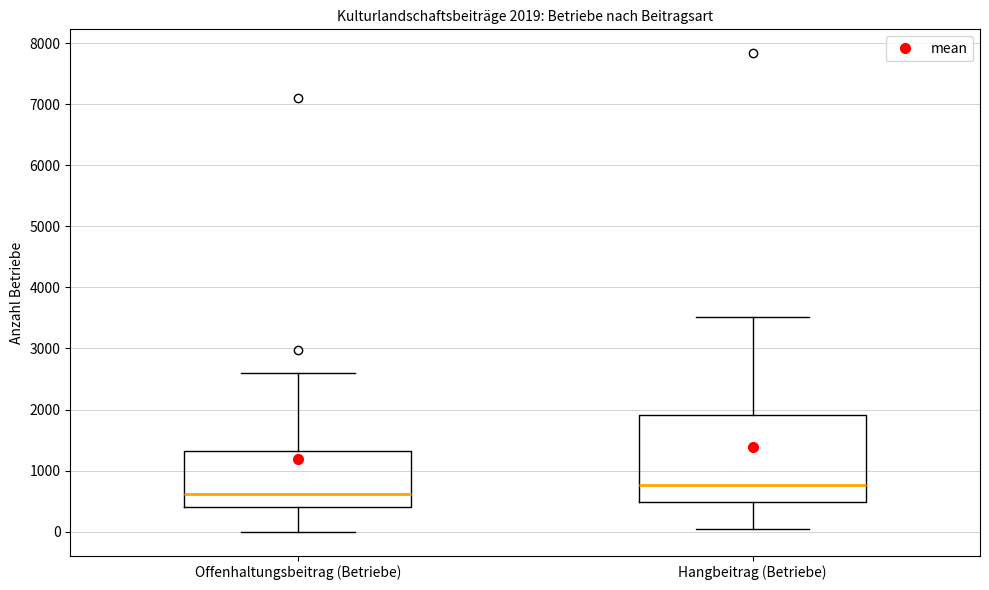

Comparing the boxes themselves (not the whiskers), which one is the tallest?

Hangbeitrag (Betriebe)